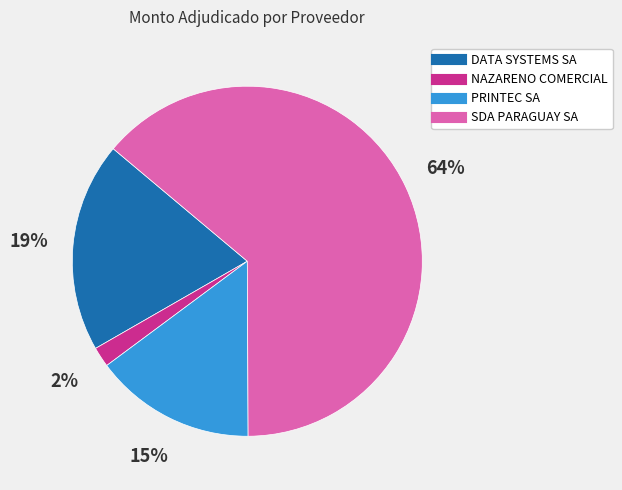

Combined, do SDA PARAGUAY SA and DATA SYSTEMS SA account for over 50%?

Yes